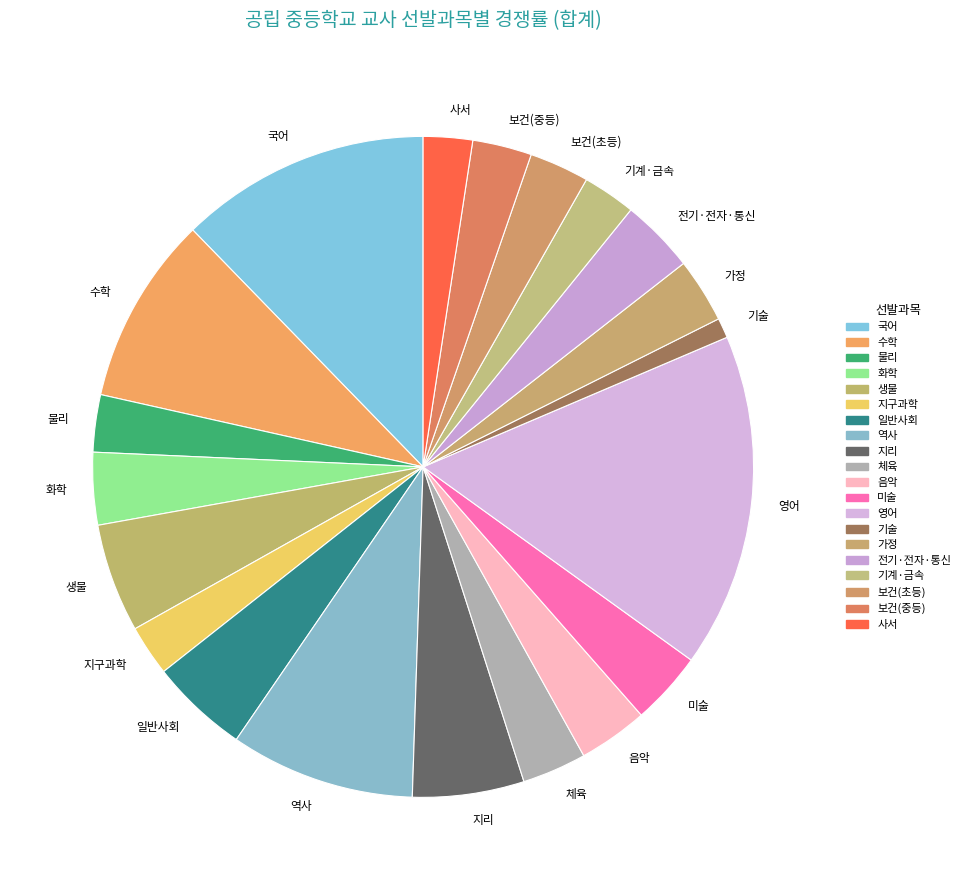

Is 영어 the majority of the pie?

No